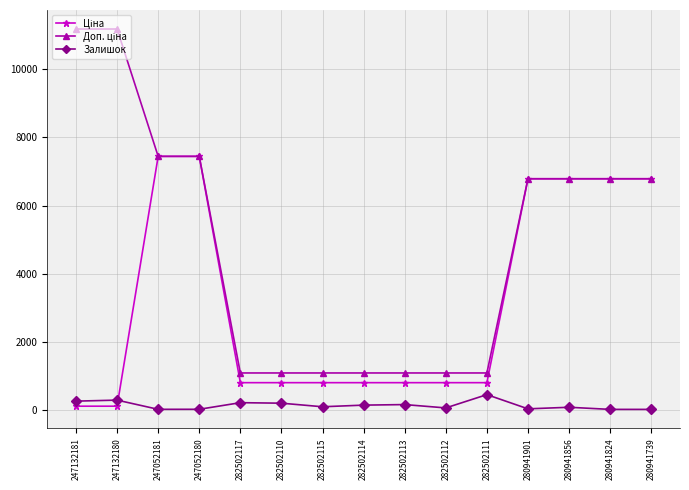

The Залишок series shows 451.0 at 282502111. True or false?

True